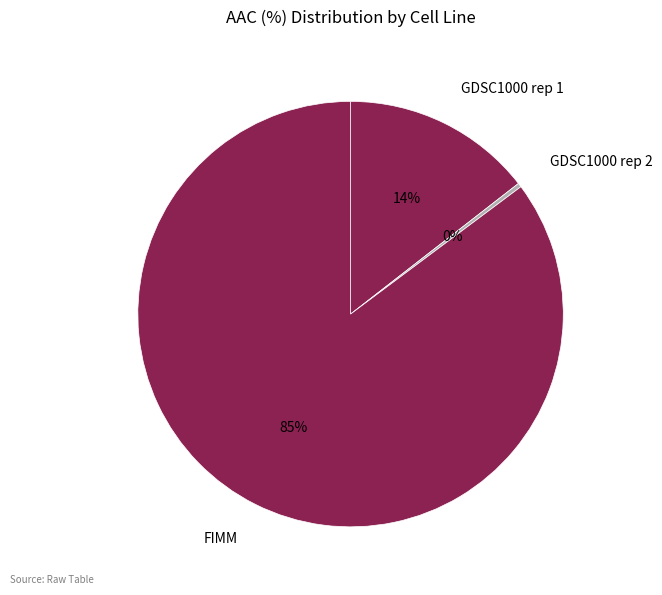

To the nearest percent, what portion does GDSC1000 rep 1 represent?

14%